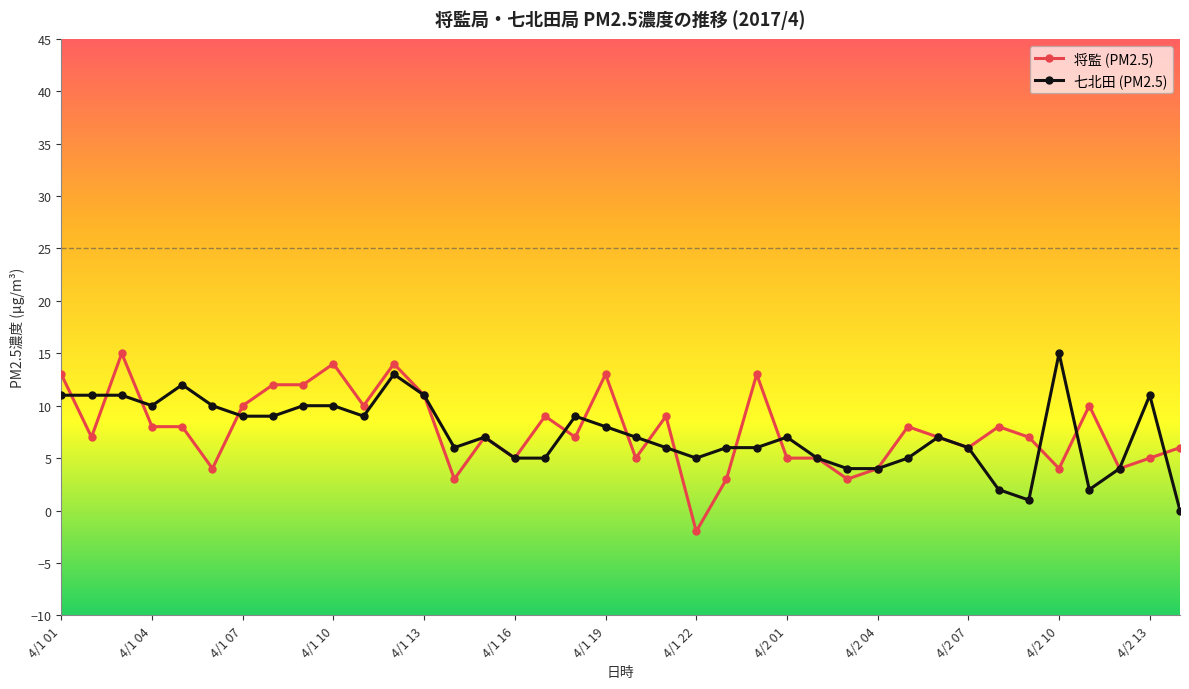

Reading left to right, extract all data points from this chart.

将監 (PM2.5): 13	7	15	8	8	4	10	12	12	14	10	14	11	3	7	5	9	7	13	5	9	-2	3	13	5	5	3	4	8	7	6	8	7	4	10	4	5	6
七北田 (PM2.5): 11	11	11	10	12	10	9	9	10	10	9	13	11	6	7	5	5	9	8	7	6	5	6	6	7	5	4	4	5	7	6	2	1	15	2	4	11	0